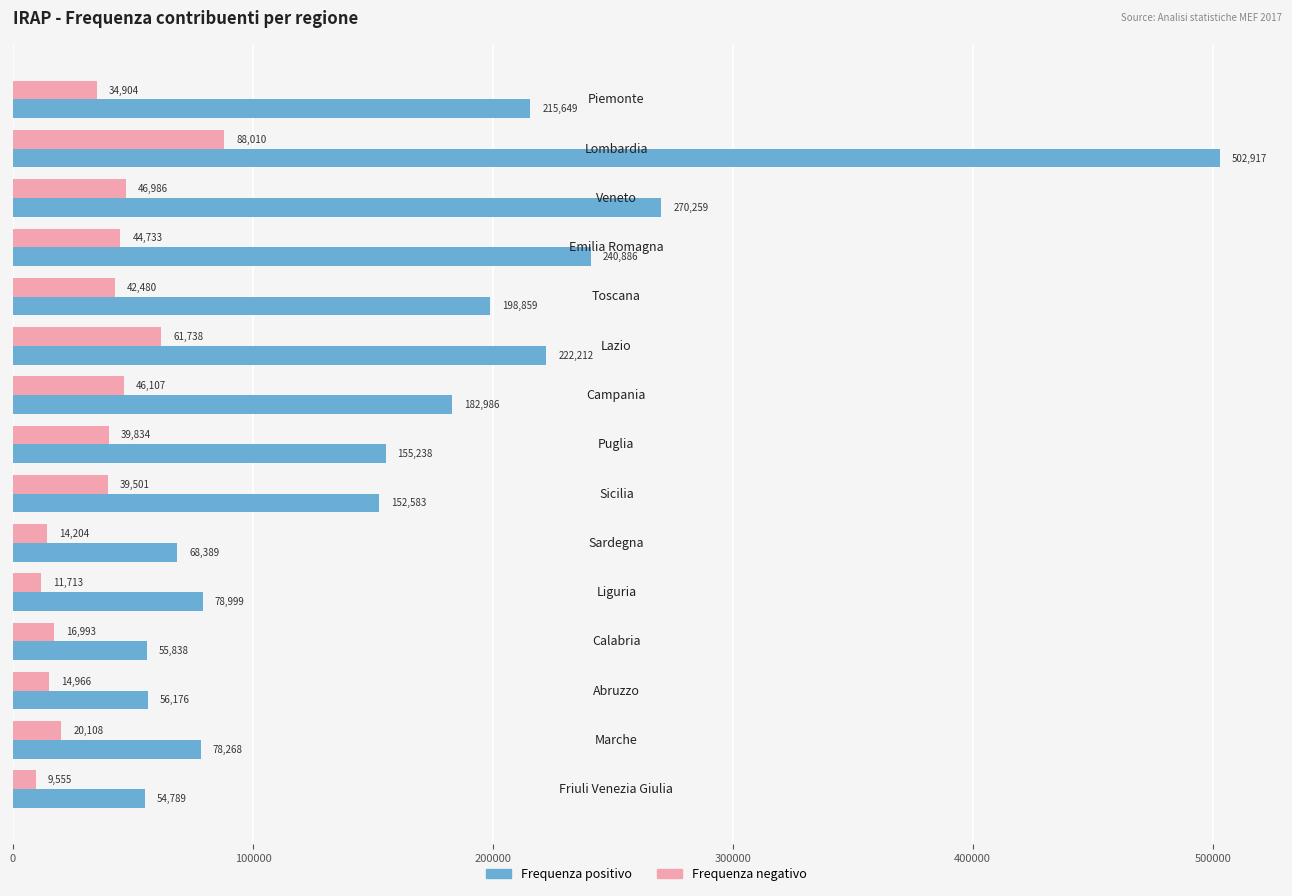

Which series has the largest range (max minus min)?

Frequenza positivo